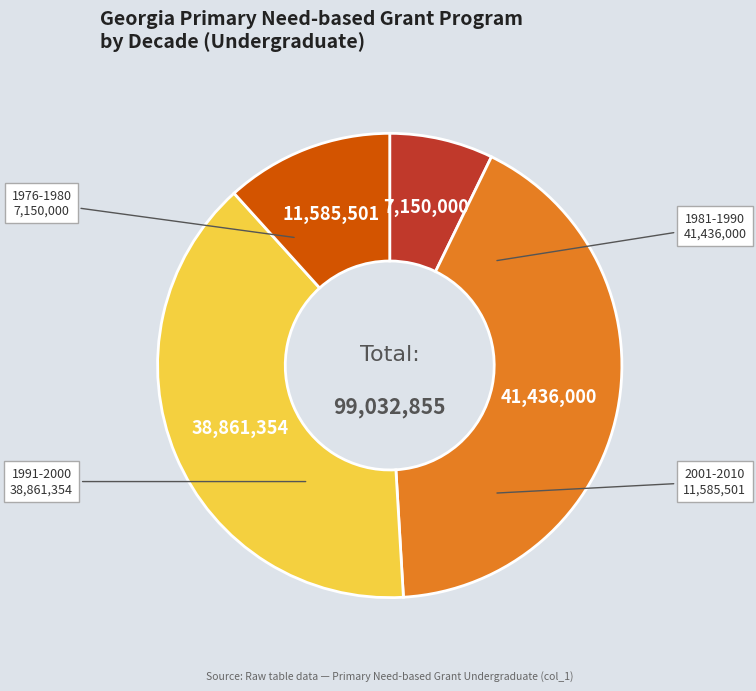

Is it true that 1981-1990 is 42% of the pie?

True